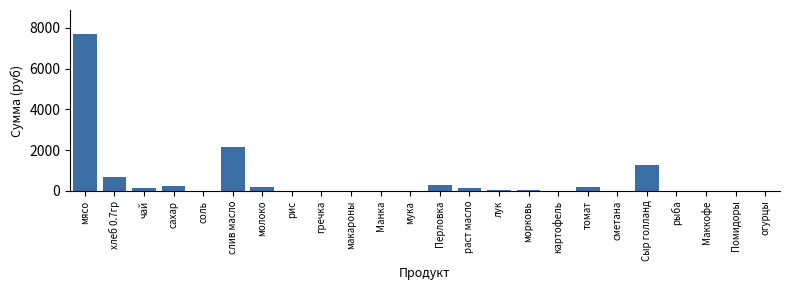

The value at Сыр голланд is 1832.3. True or false?

False